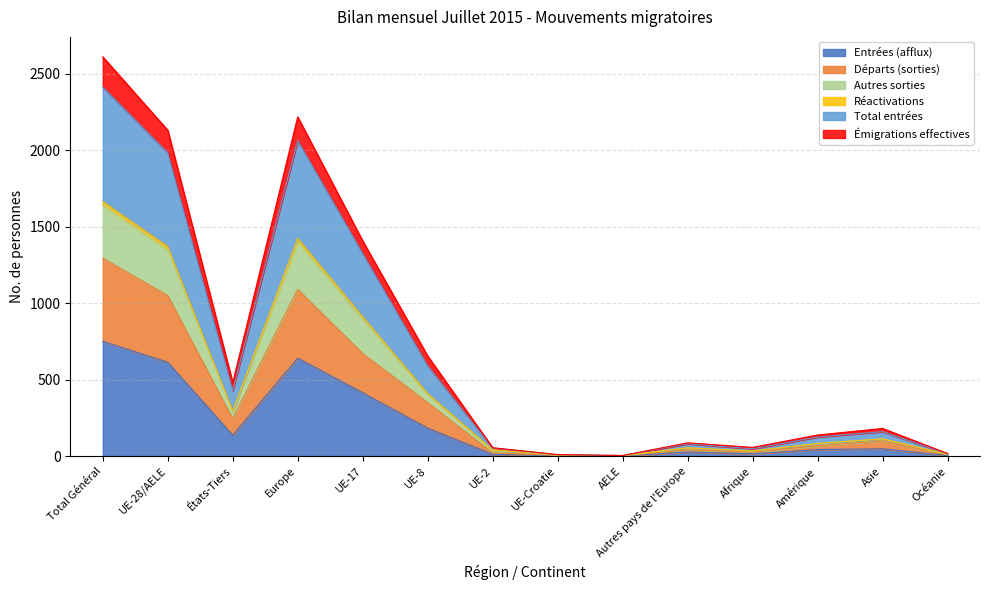

The Autres sorties series shows 75 at Afrique. True or false?

False